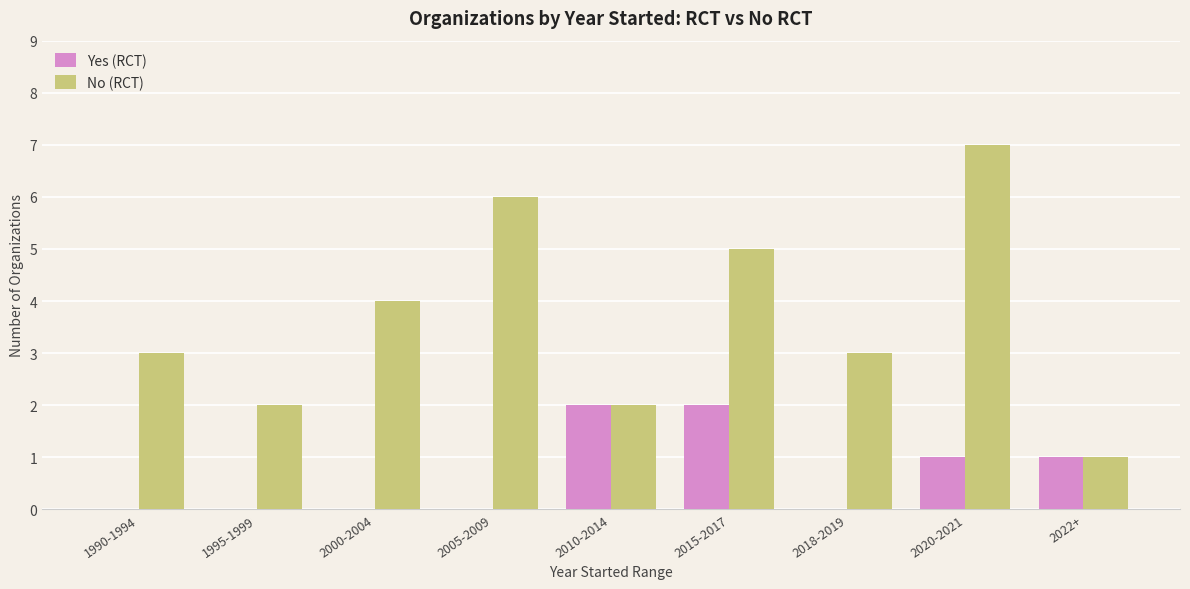

The value of Yes (RCT) at 2022+ is 1. True or false?

True